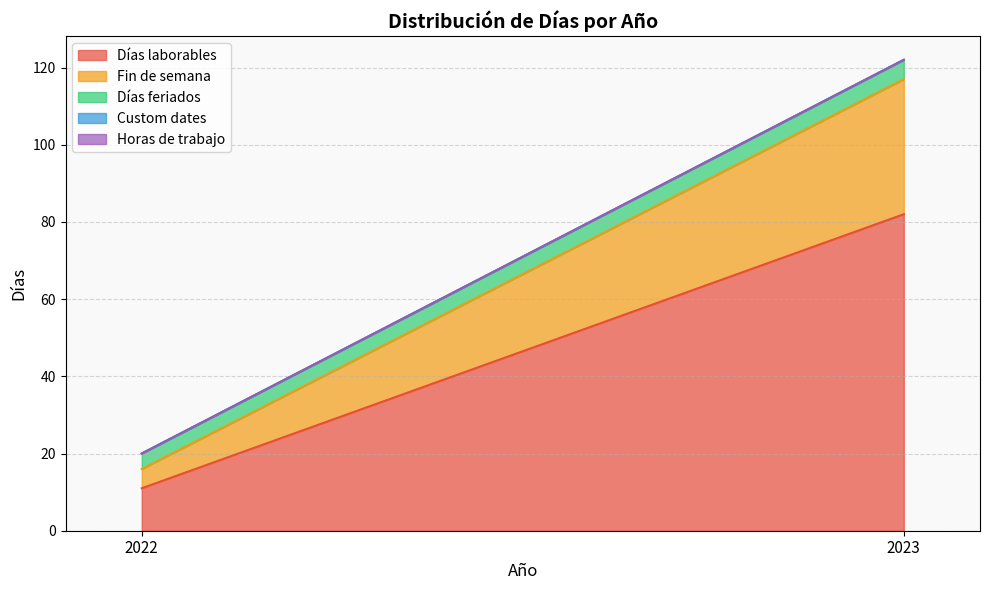

Which series has the largest range (max minus min)?

Días laborables